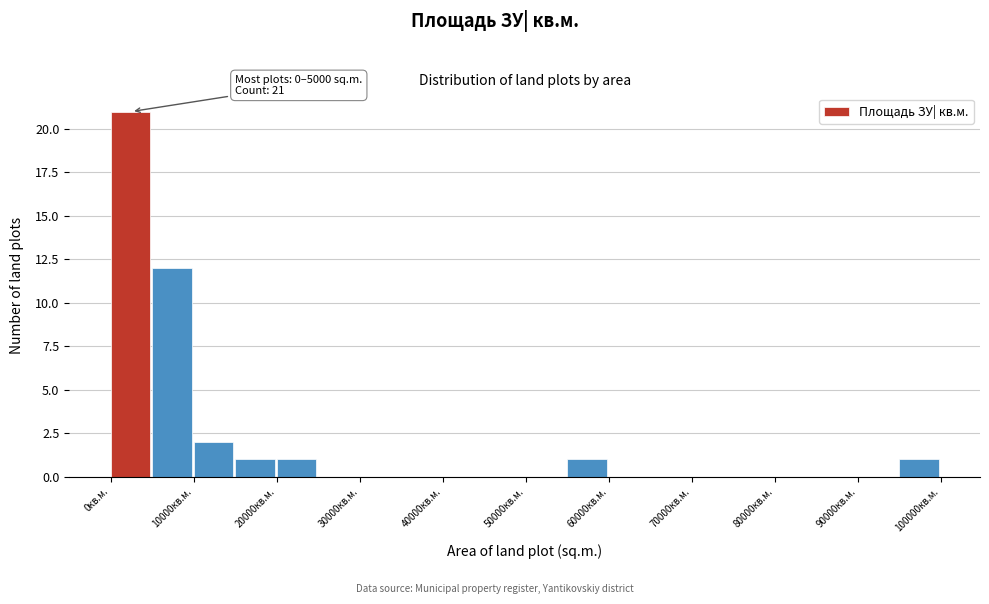

Over which range of the x-axis is the bar tallest?

0 to 5000